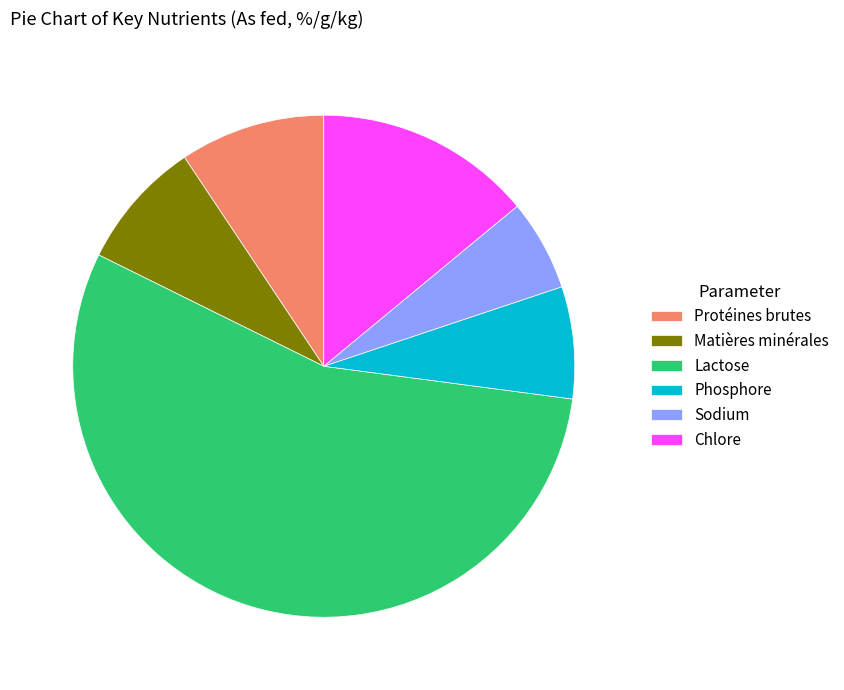

Rank the categories by value from highest to lowest.

Lactose, Chlore, Protéines brutes, Matières minérales, Phosphore, Sodium